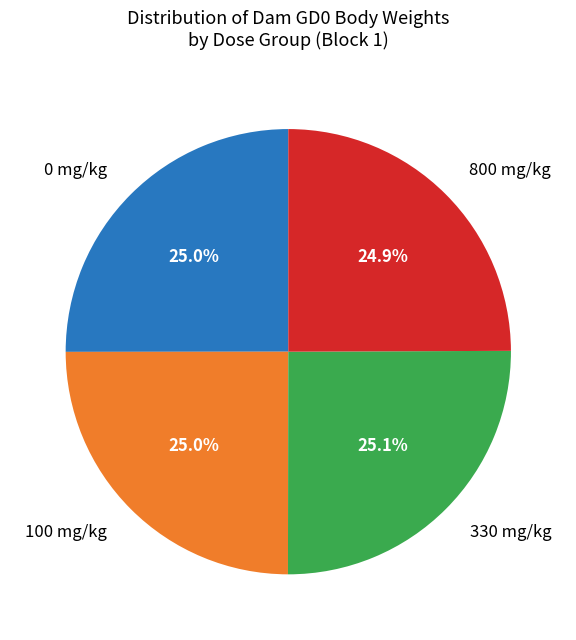

Does 100 mg/kg represent more than half of the total?

No